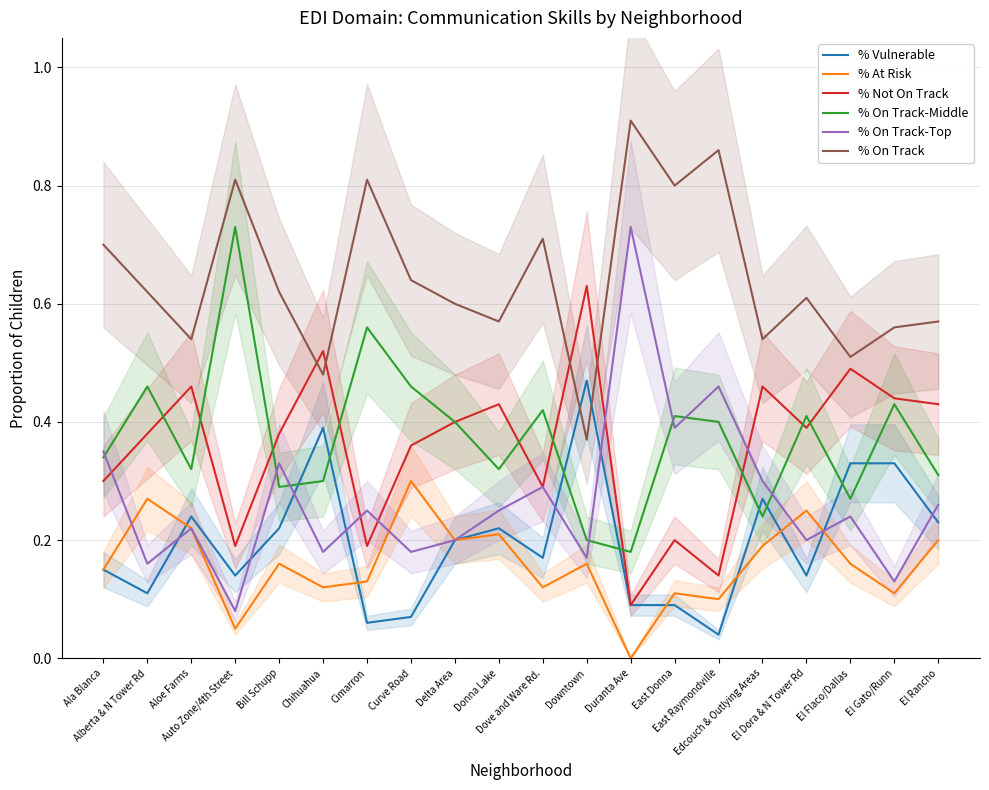

Reading left to right, extract all data points from this chart.

% Vulnerable: 0.1	0.1	0.2	0.1	0.2	0.4	0.1	0.1	0.2	0.2	0.2	0.5	0.1	0.1	0.0	0.3	0.1	0.3	0.3	0.2
% At Risk: 0.1	0.3	0.2	0.1	0.2	0.1	0.1	0.3	0.2	0.2	0.1	0.2	0.0	0.1	0.1	0.2	0.2	0.2	0.1	0.2
% Not On Track: 0.3	0.4	0.5	0.2	0.4	0.5	0.2	0.4	0.4	0.4	0.3	0.6	0.1	0.2	0.1	0.5	0.4	0.5	0.4	0.4
% On Track-Middle: 0.3	0.5	0.3	0.7	0.3	0.3	0.6	0.5	0.4	0.3	0.4	0.2	0.2	0.4	0.4	0.2	0.4	0.3	0.4	0.3
% On Track-Top: 0.3	0.2	0.2	0.1	0.3	0.2	0.2	0.2	0.2	0.2	0.3	0.2	0.7	0.4	0.5	0.3	0.2	0.2	0.1	0.3
% On Track: 0.7	0.6	0.5	0.8	0.6	0.5	0.8	0.6	0.6	0.6	0.7	0.4	0.9	0.8	0.9	0.5	0.6	0.5	0.6	0.6